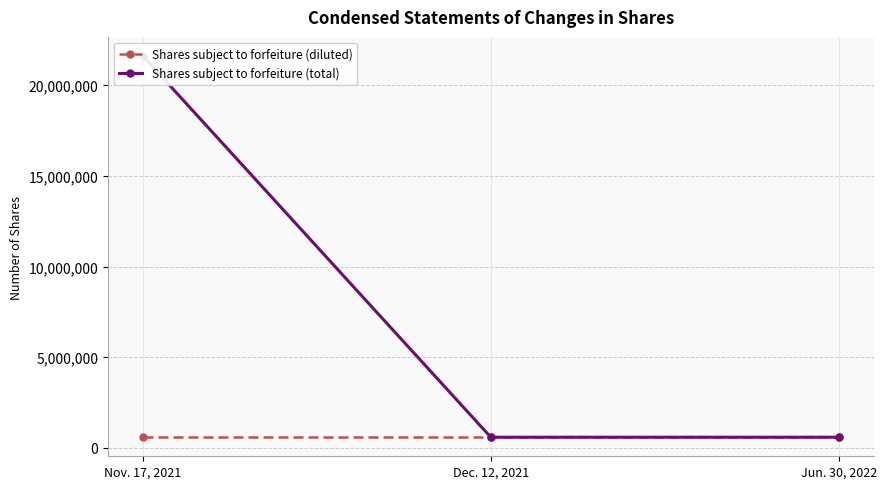

At Jun. 30, 2022, list the series in order from smallest to largest.

Shares subject to forfeiture (diluted), Shares subject to forfeiture (total)